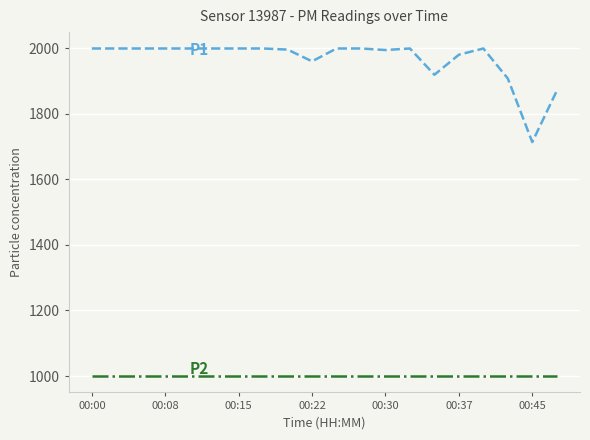

What is the smallest value displayed?

999.9